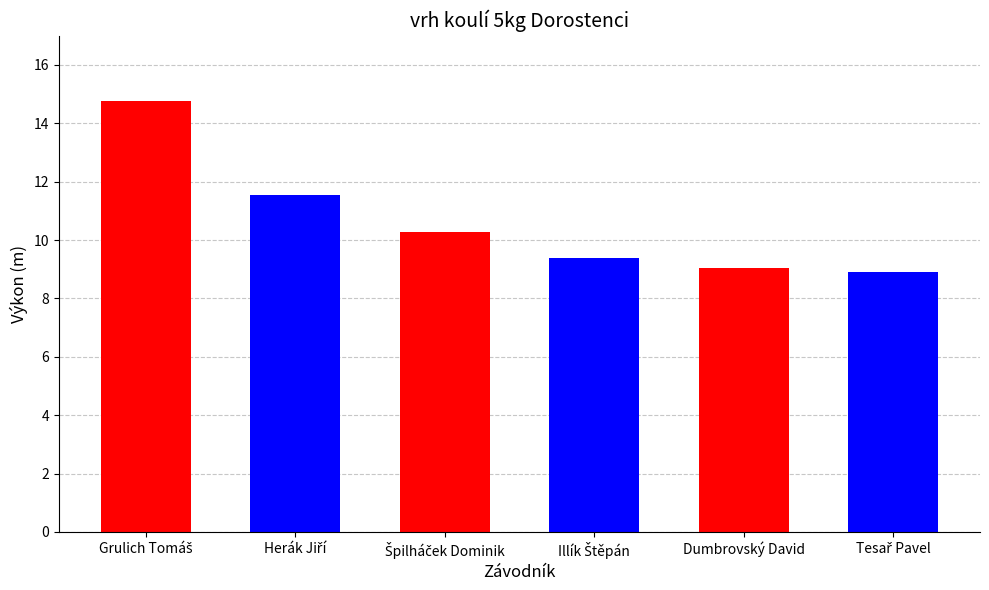

The value at Dumbrovský David is 15.8. True or false?

False